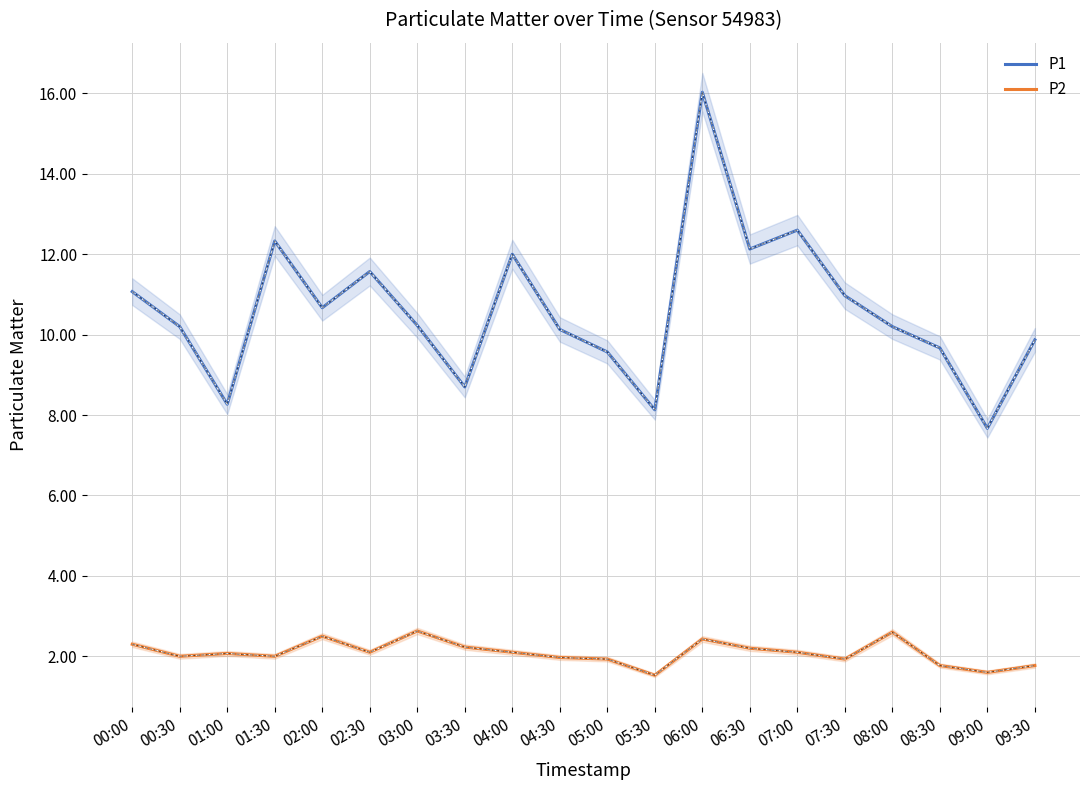

What is the label of the 6th point from the right?

07:00